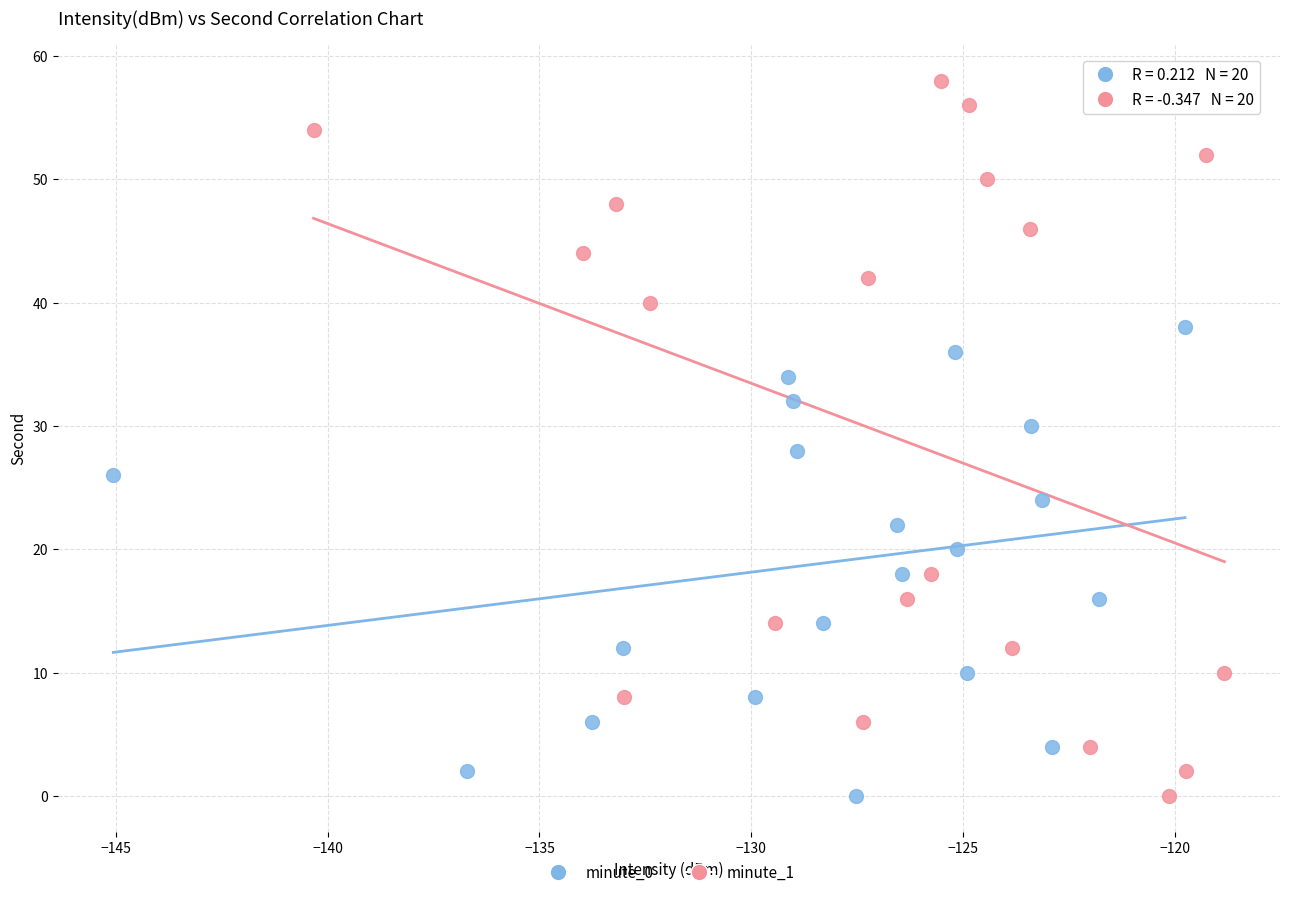

Which series contains the highest Y value?

minute_1